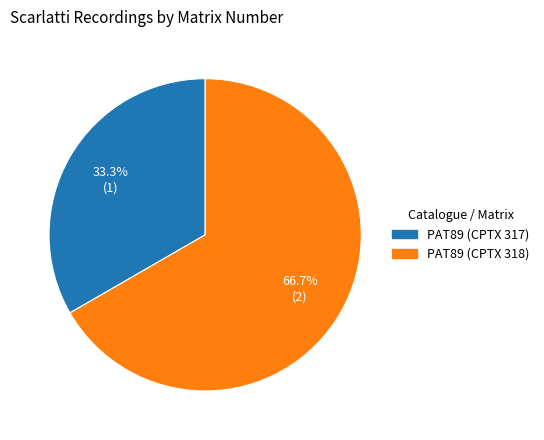

Does PAT89 (CPTX 317) account for over 50% of the chart?

No